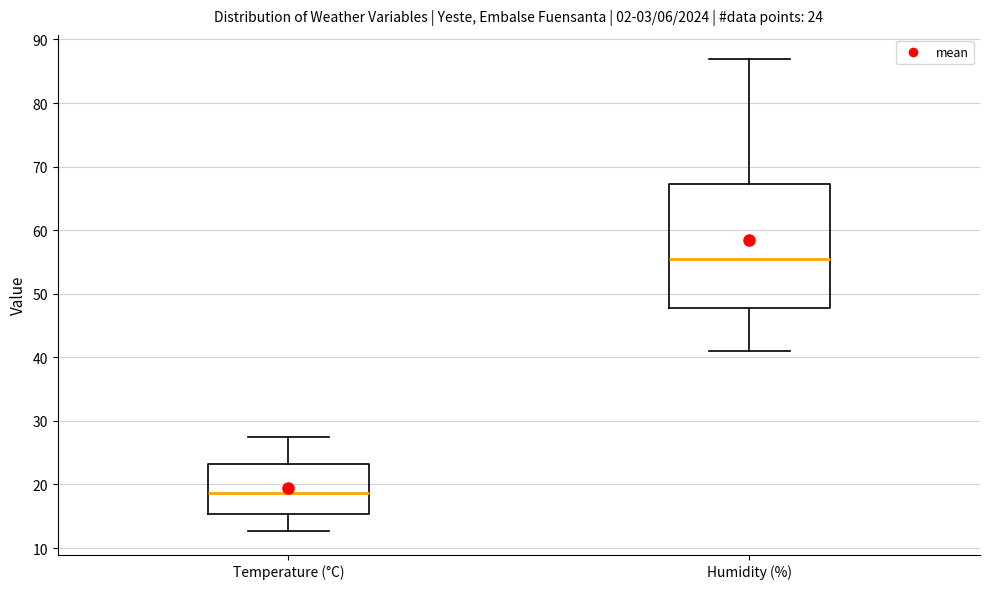

Comparing the boxes themselves (not the whiskers), which one is the tallest?

Humidity (%)